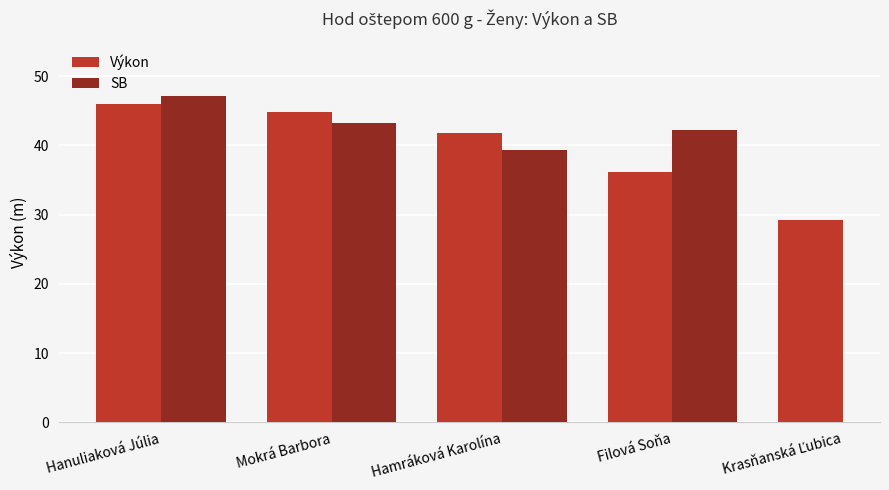

What is the minimum value for SB?

39.3